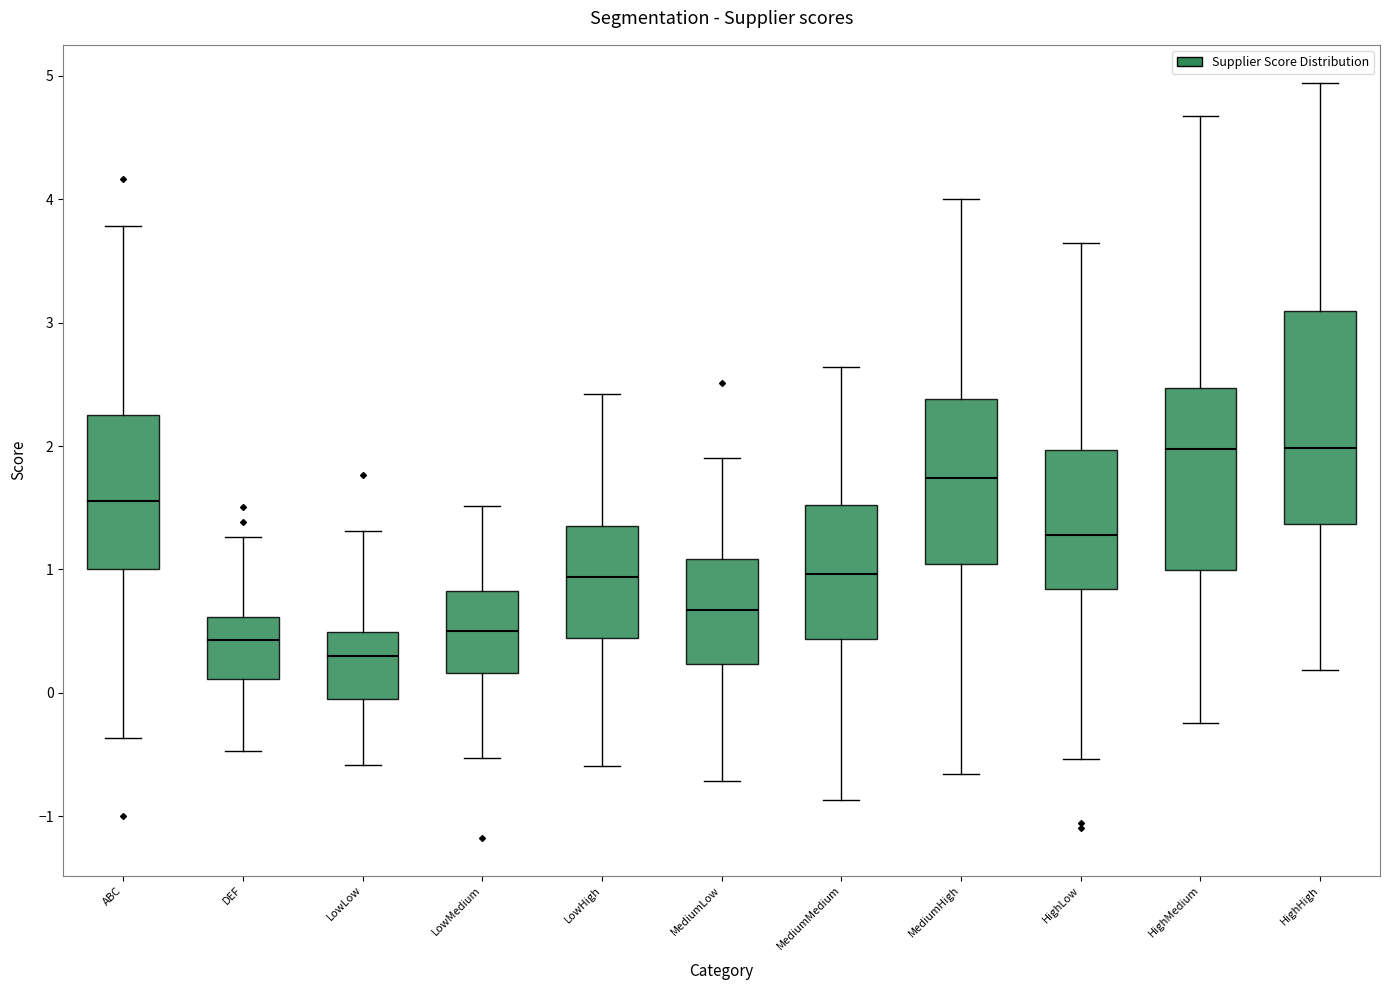

Reading left to right, transcribe this box plot: for each box, give where its median line is, the range the box spans, and where its two whiskers end, as read against the y-axis. The values are not printed on the chart, so give them approximately, as read against the axis.

ABC: median 1.6, box 1.0 to 2.3, whiskers -0.4 to 3.8
DEF: median 0.4, box 0.1 to 0.6, whiskers -0.5 to 1.3
LowLow: median 0.3, box -0.1 to 0.5, whiskers -0.6 to 1.3
LowMedium: median 0.5, box 0.2 to 0.8, whiskers -0.5 to 1.5
LowHigh: median 0.9, box 0.4 to 1.4, whiskers -0.6 to 2.4
MediumLow: median 0.7, box 0.2 to 1.1, whiskers -0.7 to 1.9
MediumMedium: median 1.0, box 0.4 to 1.5, whiskers -0.9 to 2.6
MediumHigh: median 1.7, box 1.0 to 2.4, whiskers -0.7 to 4.0
HighLow: median 1.3, box 0.8 to 2.0, whiskers -0.5 to 3.6
HighMedium: median 2.0, box 1.0 to 2.5, whiskers -0.2 to 4.7
HighHigh: median 2.0, box 1.4 to 3.1, whiskers 0.2 to 4.9